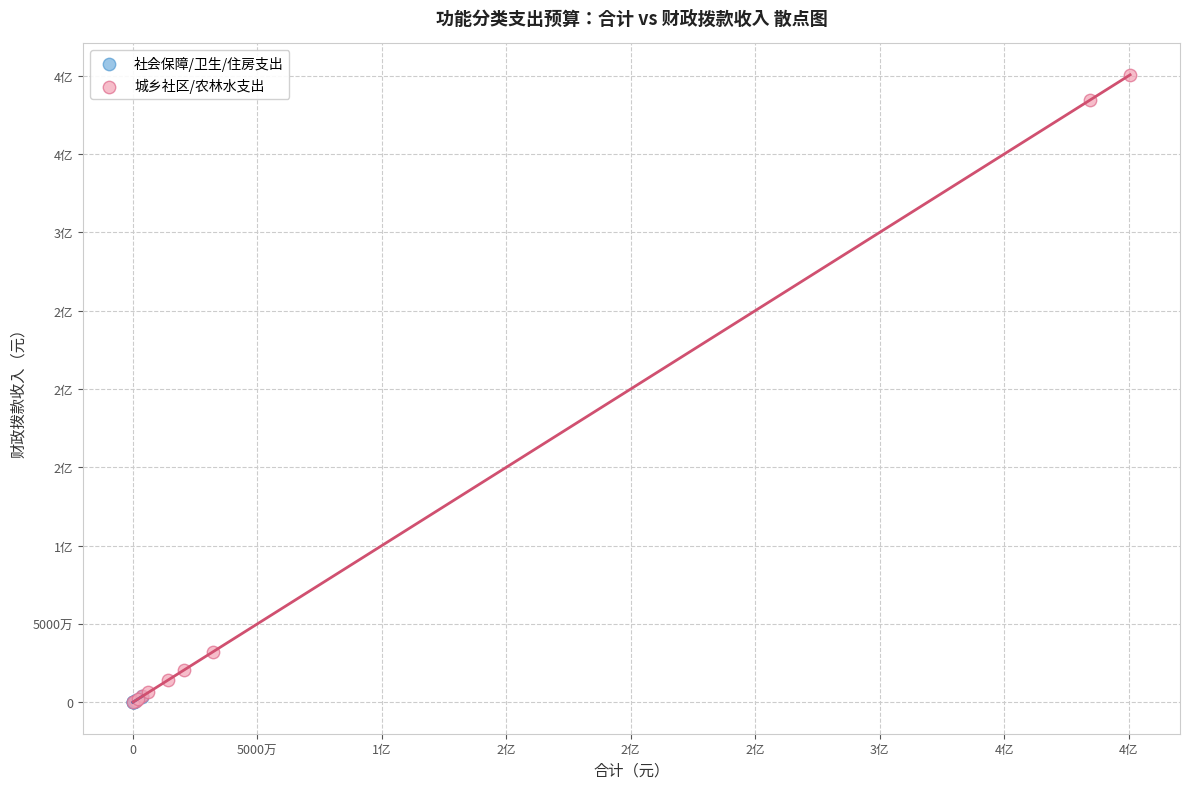

What are all the series names shown in the legend?

社会保障/卫生/住房支出, 城乡社区/农林水支出